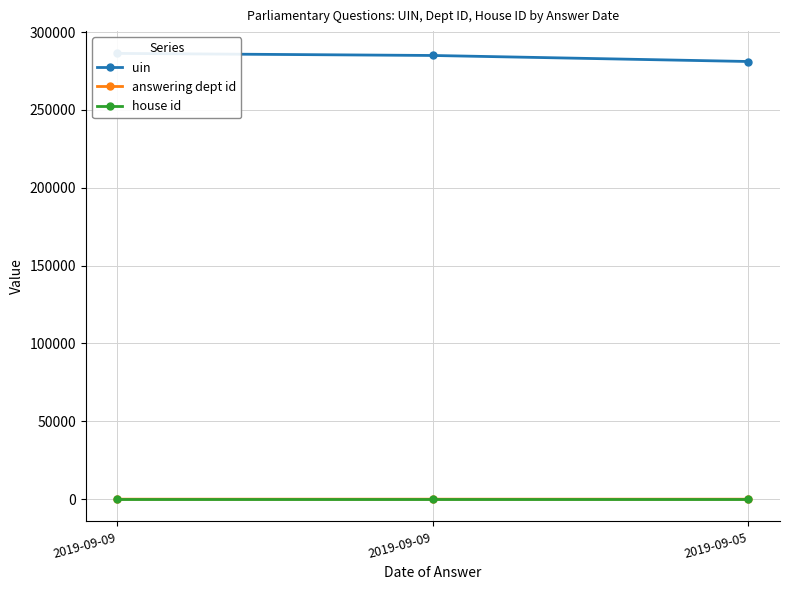

Is the value of answering dept id at 2019-09-05 greater than the value of house id at 2019-09-09?

Yes